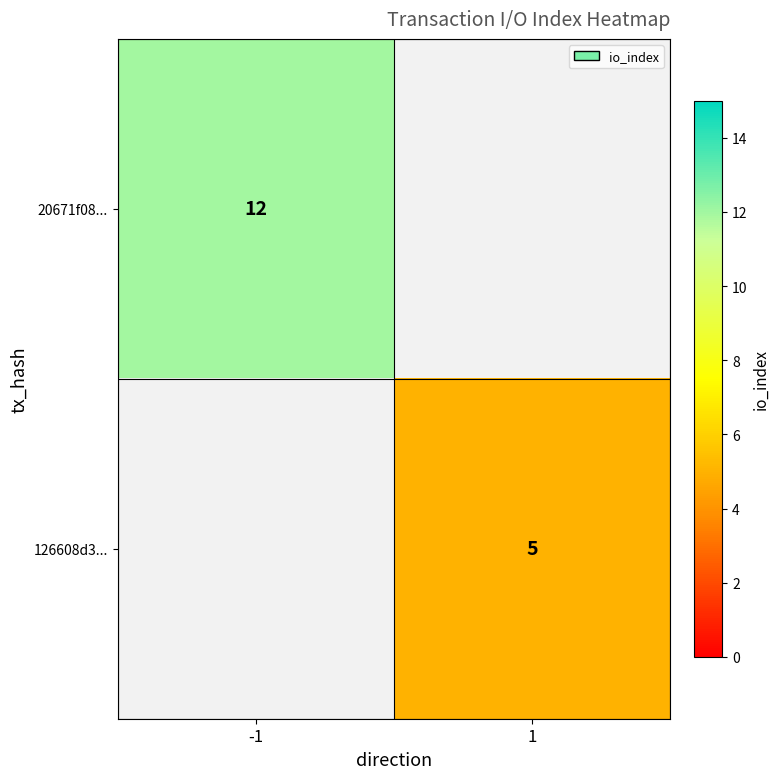

The value of 20671f08... at -1 is 12. True or false?

True